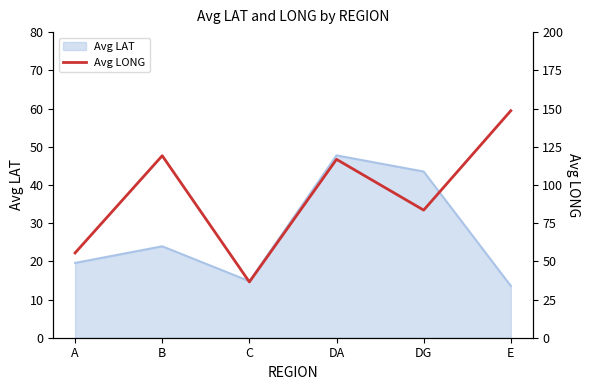

What is the value of the 1st point from the left?

55.5